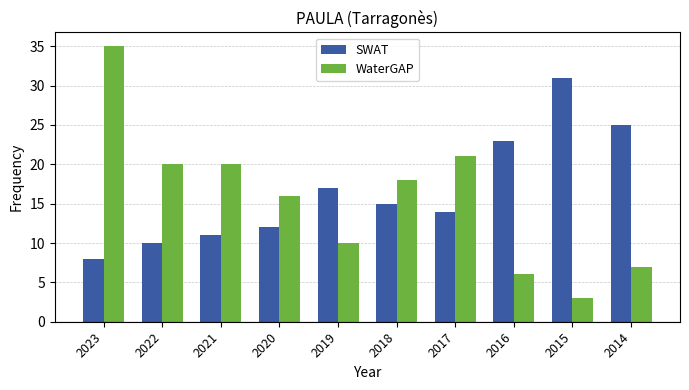

What is the difference between the maximum and minimum values in the SWAT series?

23